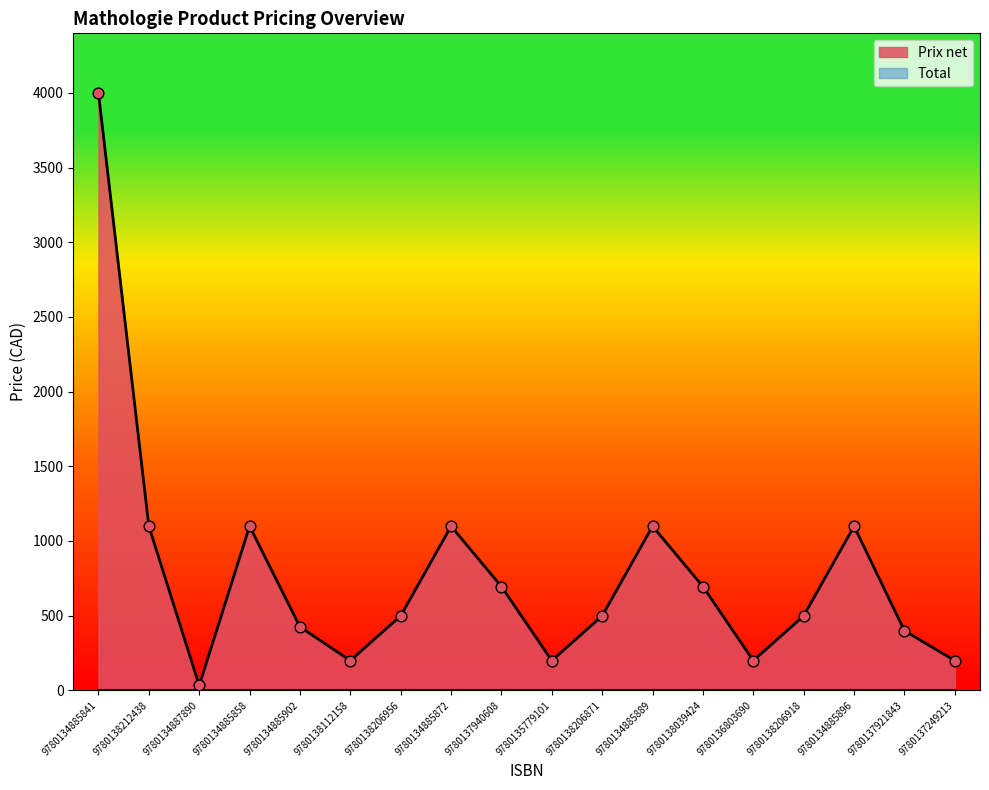

Approximately how many times larger is the value at 9780134885889 compared to 9780138212438?

1.0